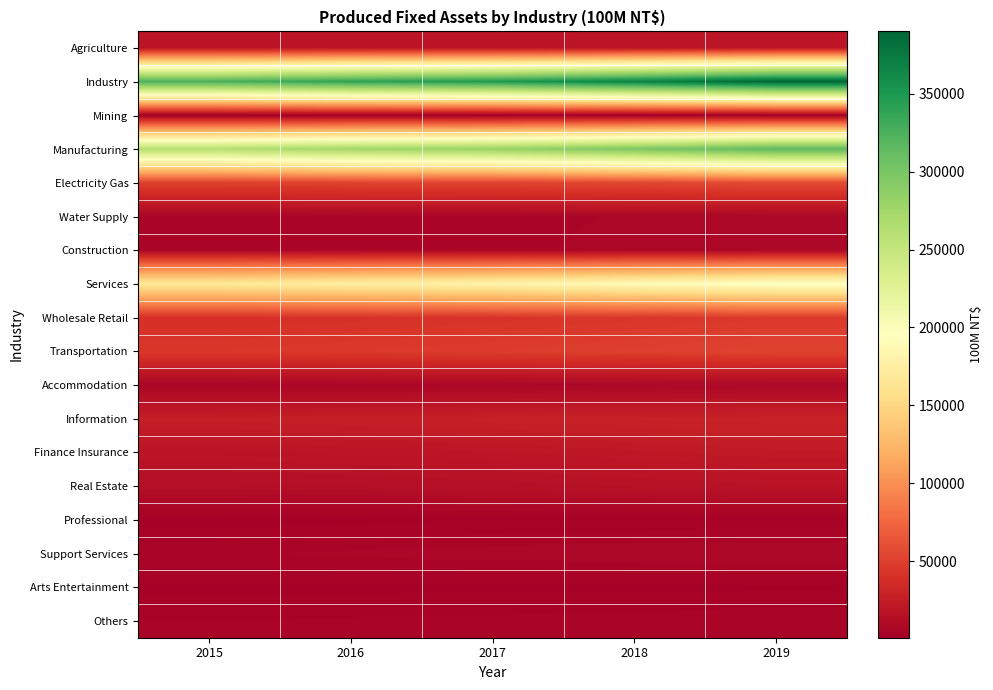

Reading left to right, extract all data points from this chart.

Agriculture: 2015=18202.3	2016=18304.1	2017=18649.6	2018=19232.4	2019=19722.8
Industry: 2015=325471.0	2016=340536.5	2017=348323.7	2018=367346.8	2019=390057.5
Mining: 2015=749.9	2016=772.5	2017=785.7	2018=813.9	2019=846.7
Manufacturing: 2015=262176.8	2016=275356.5	2017=282180.5	2018=298143.3	2019=317201.2
Electricity Gas: 2015=50211.8	2016=51554.2	2017=52118.5	2018=54426.7	2019=57304.8
Water Supply: 2015=6089.5	2016=6381.8	2017=6580.8	2018=6909.3	2019=7239.7
Construction: 2015=6243.1	2016=6471.5	2017=6658.2	2018=7053.6	2019=7465.0
Services: 2015=167649.0	2016=173930.1	2017=180484.0	2018=189709.7	2019=198836.7
Wholesale Retail: 2015=39862.0	2016=41098.1	2017=42423.1	2018=44321.9	2019=46161.3
Transportation: 2015=44866.8	2016=46377.1	2017=47889.4	2018=49961.1	2019=52235.0
Accommodation: 2015=6601.6	2016=6929.6	2017=7269.6	2018=7913.8	2019=8509.8
Information: 2015=25690.9	2016=26665.4	2017=27293.7	2018=28235.2	2019=29089.4
Finance Insurance: 2015=18508.3	2016=19270.8	2017=20230.6	2018=21627.7	2019=23069.7
Real Estate: 2015=13852.0	2016=14239.4	2017=15051.3	2018=16119.7	2019=17096.0
Professional: 2015=2992.5	2016=3314.4	2017=3588.9	2018=3994.4	2019=4392.9
Support Services: 2015=6565.5	2016=7197.1	2017=7719.5	2018=8045.7	2019=8353.0
Arts Entertainment: 2015=3349.7	2016=3298.9	2017=3291.2	2018=3434.8	2019=3567.5
Others: 2015=5359.9	2016=5539.2	2017=5726.7	2018=6055.5	2019=6362.1